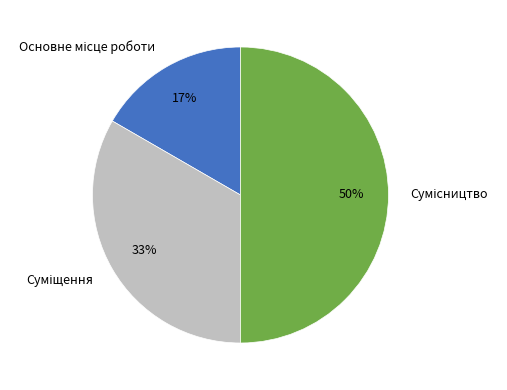

Count the number of slices in the pie.

3